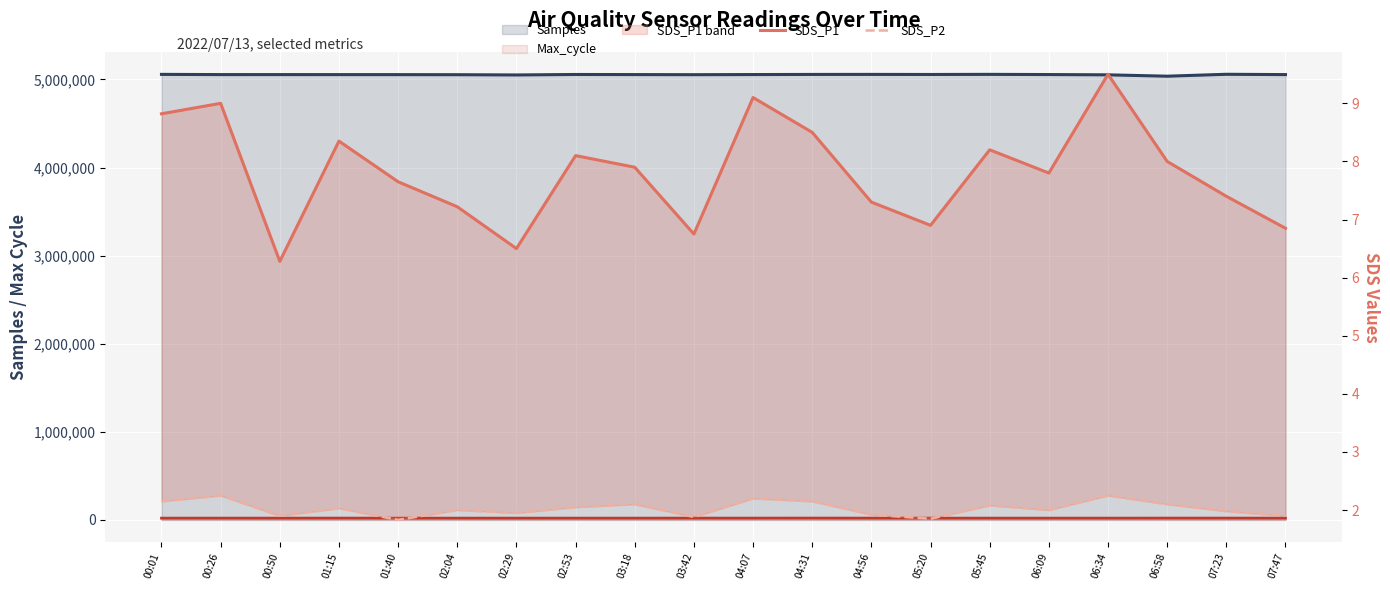

The value of SDS_P1 at 01:15 is 11.6. True or false?

False